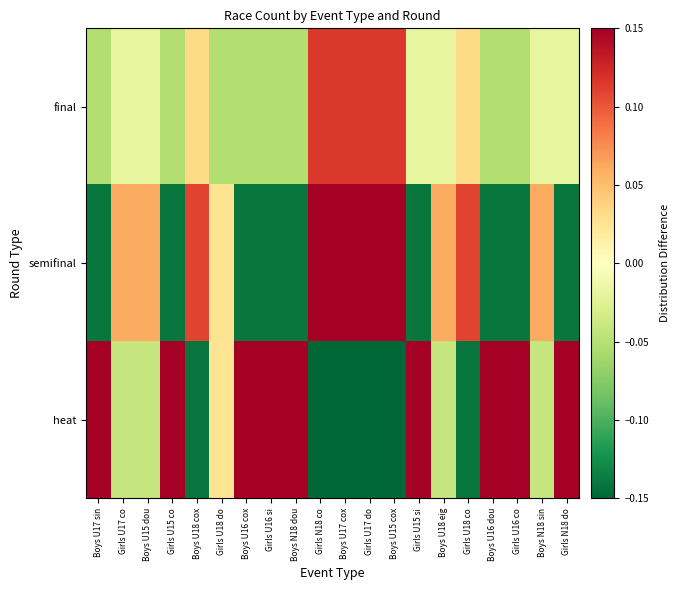

Reading left to right, what are all the values shown in this chart?

heat: Boys U17 sin=0.2	Girls U17 co=-0.0	Boys U15 dou=-0.0	Girls U15 co=0.2	Boys U18 cox=-0.1	Girls U18 do=0.0	Boys U16 cox=0.2	Girls U16 si=0.2	Boys N18 dou=0.2	Girls N18 co=-0.3	Boys U17 cox=-0.3	Girls U17 do=-0.3	Boys U15 cox=-0.3	Girls U15 si=0.2	Boys U18 eig=-0.0	Girls U18 co=-0.1	Boys U16 dou=0.2	Girls U16 co=0.2	Boys N18 sin=-0.0	Girls N18 do=0.2
semifinal: Boys U17 sin=-0.1	Girls U17 co=0.1	Boys U15 dou=0.1	Girls U15 co=-0.1	Boys U18 cox=0.1	Girls U18 do=0.0	Boys U16 cox=-0.1	Girls U16 si=-0.1	Boys N18 dou=-0.1	Girls N18 co=0.2	Boys U17 cox=0.2	Girls U17 do=0.2	Boys U15 cox=0.2	Girls U15 si=-0.1	Boys U18 eig=0.1	Girls U18 co=0.1	Boys U16 dou=-0.1	Girls U16 co=-0.1	Boys N18 sin=0.1	Girls N18 do=-0.1
final: Boys U17 sin=-0.1	Girls U17 co=-0.0	Boys U15 dou=-0.0	Girls U15 co=-0.1	Boys U18 cox=0.0	Girls U18 do=-0.1	Boys U16 cox=-0.1	Girls U16 si=-0.1	Boys N18 dou=-0.1	Girls N18 co=0.1	Boys U17 cox=0.1	Girls U17 do=0.1	Boys U15 cox=0.1	Girls U15 si=-0.0	Boys U18 eig=-0.0	Girls U18 co=0.0	Boys U16 dou=-0.1	Girls U16 co=-0.1	Boys N18 sin=-0.0	Girls N18 do=-0.0